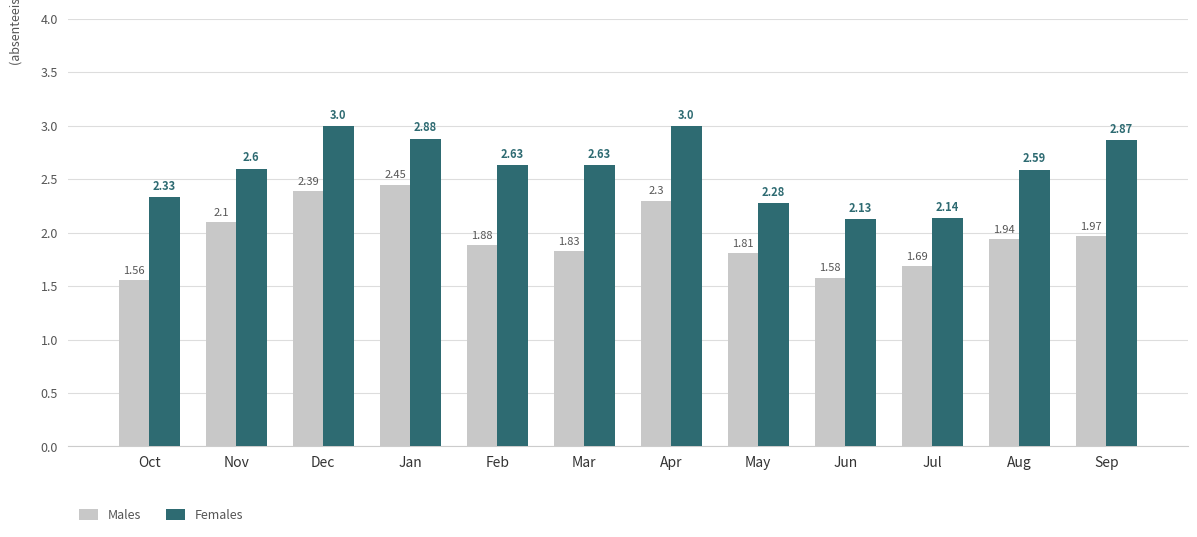

Are the bars grouped side by side (vs. stacked)?

Yes